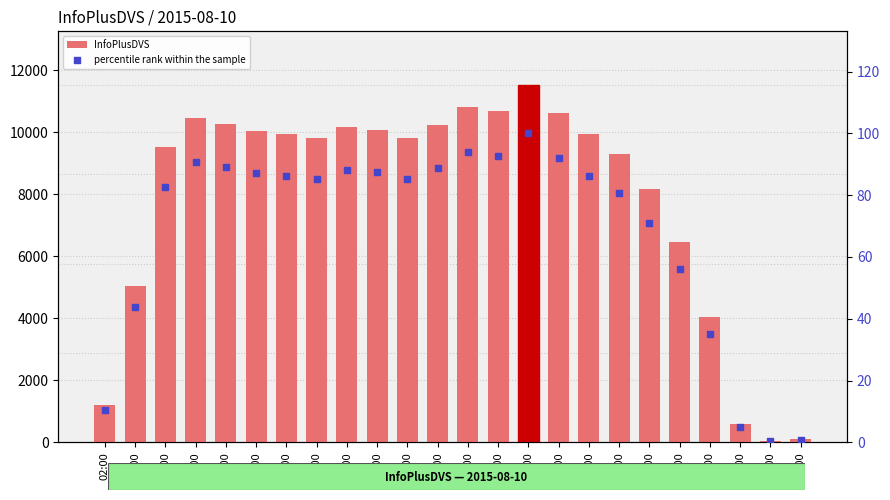

At which category is the sum across all series the highest?

16:00